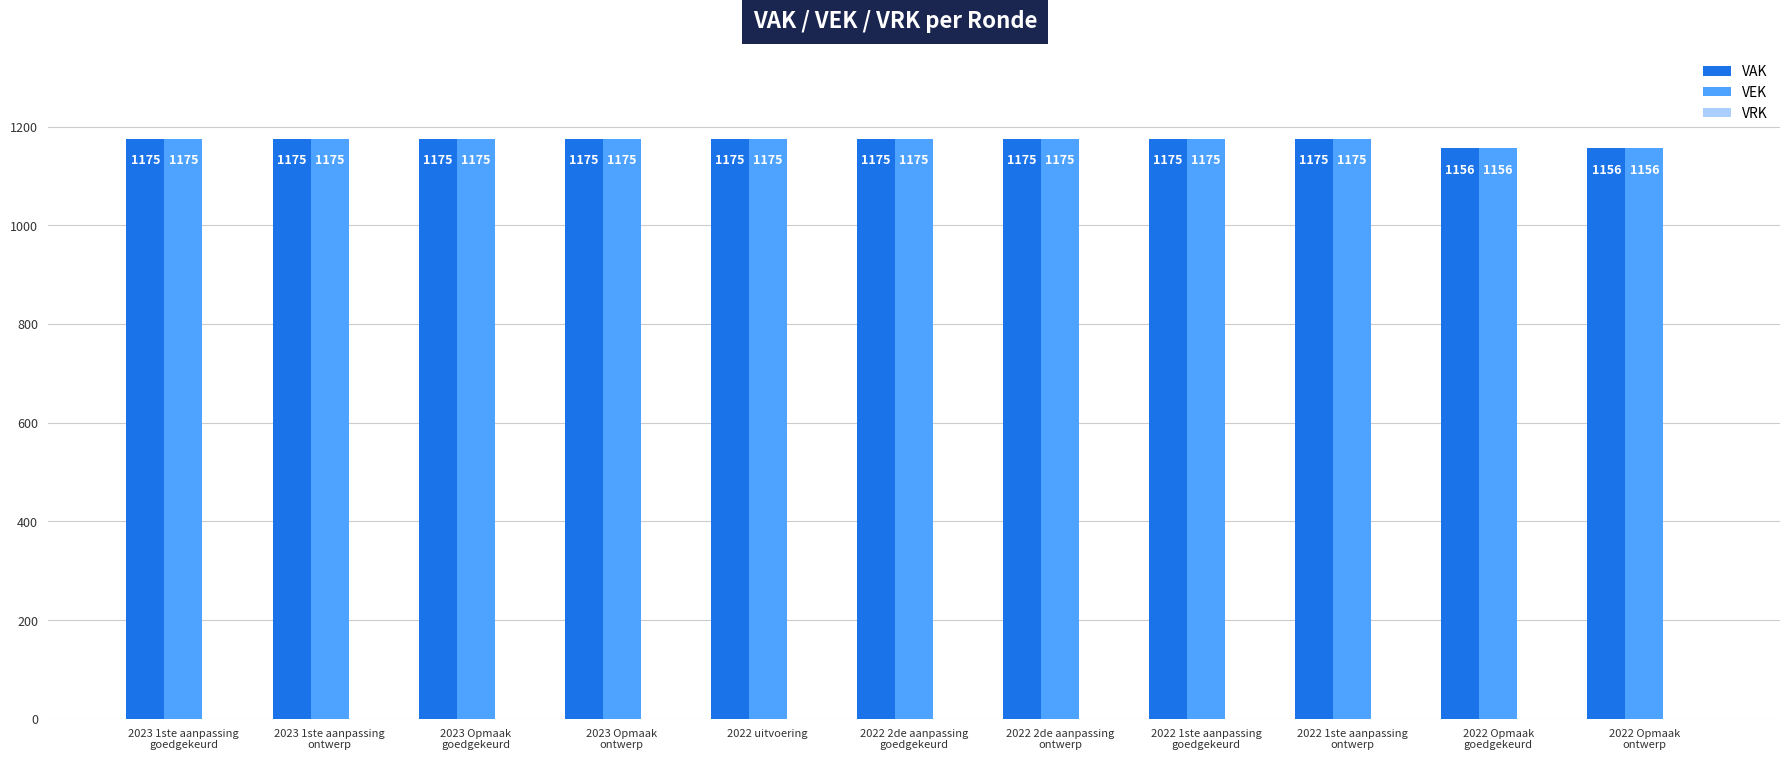

At how many categories does at least one series exceed 1169?

9